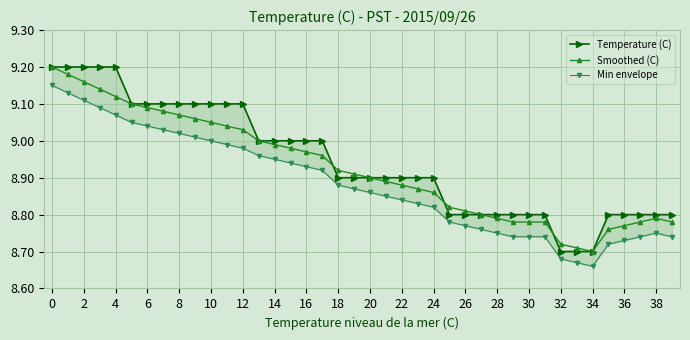

What is the value of the Temperature (C) point at the 13th from the left?

9.1